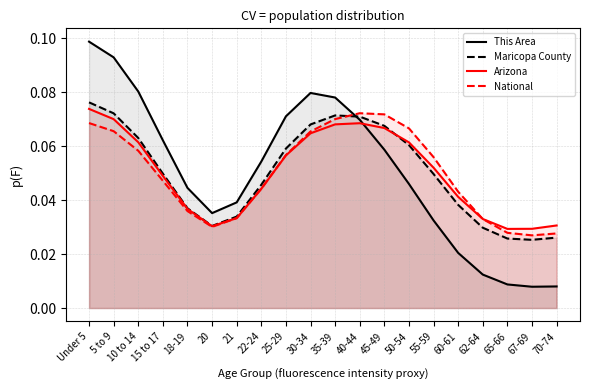

Reading right to left, what are all the values shown in this chart?

This Area: 0.0	0.0	0.0	0.0	0.0	0.0	0.0	0.1	0.1	0.1	0.1	0.1	0.1	0.0	0.0	0.0	0.1	0.1	0.1	0.1
Maricopa County: 0.0	0.0	0.0	0.0	0.0	0.0	0.1	0.1	0.1	0.1	0.1	0.1	0.0	0.0	0.0	0.0	0.0	0.1	0.1	0.1
Arizona: 0.0	0.0	0.0	0.0	0.0	0.1	0.1	0.1	0.1	0.1	0.1	0.1	0.0	0.0	0.0	0.0	0.0	0.1	0.1	0.1
National: 0.0	0.0	0.0	0.0	0.0	0.1	0.1	0.1	0.1	0.1	0.1	0.1	0.0	0.0	0.0	0.0	0.0	0.1	0.1	0.1